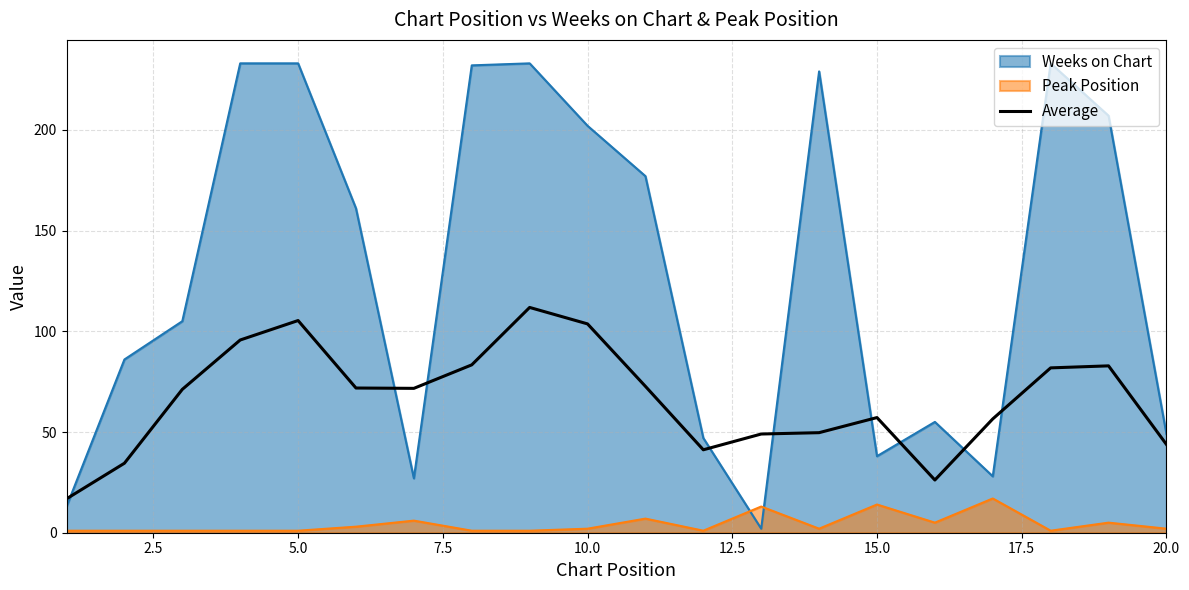

What is the difference between the second highest and second lowest values?

79.2